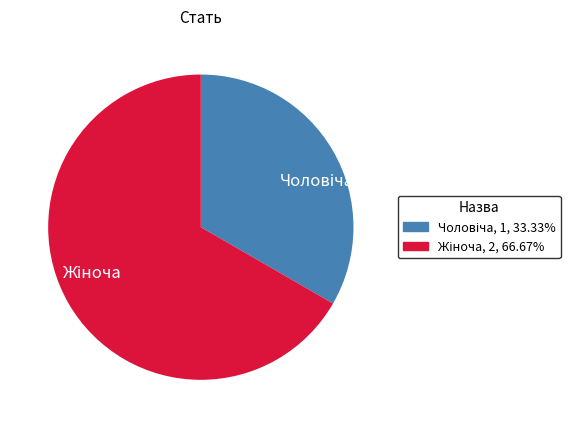

Is there any slice that represents more than half of the pie?

Yes